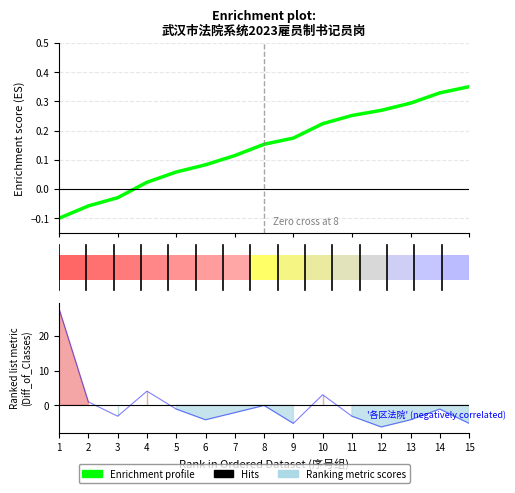

Reading left to right, what are all the values shown in this chart?

27.9	1.0	-3.2	4.1	-1.1	-4.2	-2.1	-0.1	-5.2	3.0	-3.2	-6.3	-4.2	-1.1	-5.2